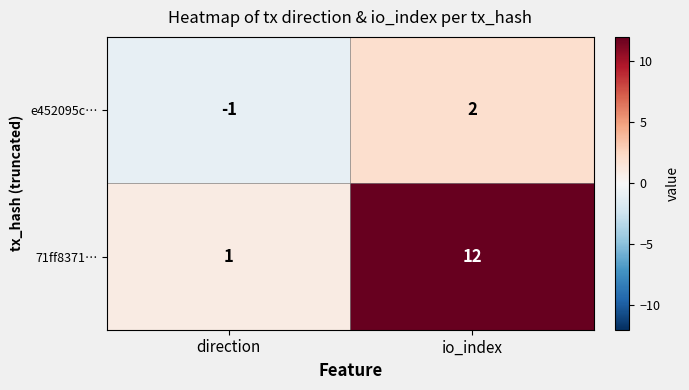

Is it true that e452095c… equals 3 at io_index?

False